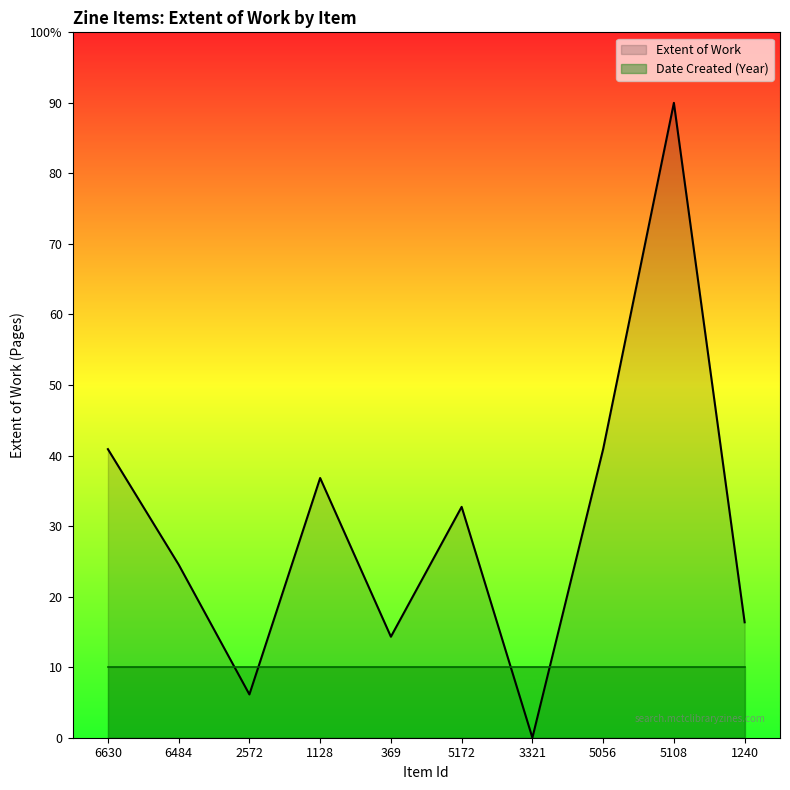

Reading left to right, transcribe all the data shown in this chart.

40.9	24.5	6.1	36.8	14.3	32.7	0.0	40.9	90.0	16.4